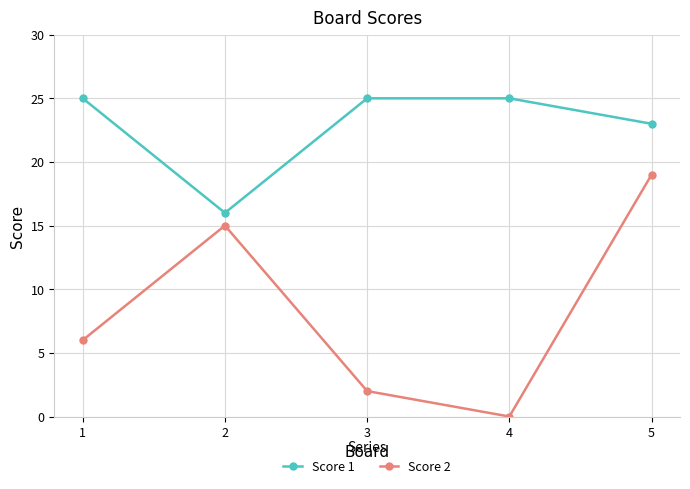

Count the Score 1 values in the range 23 to 25.

4